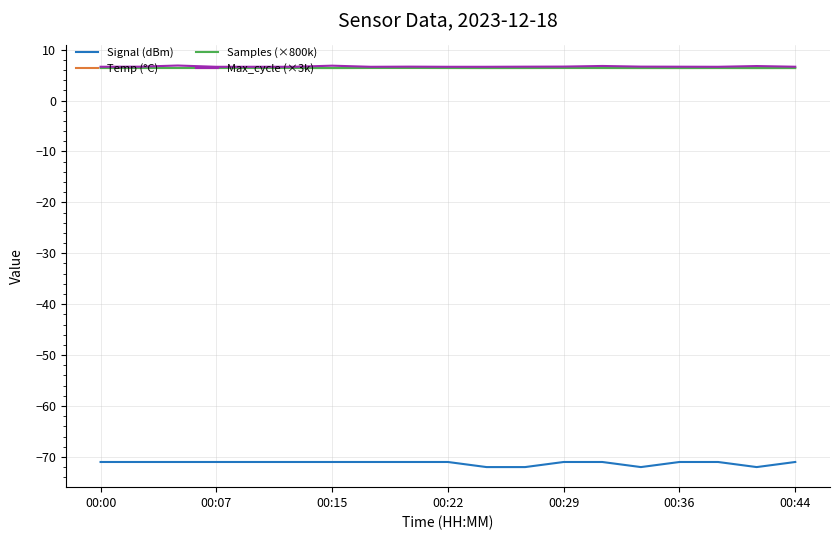

What is the lowest value of the Max_cycle (×3k) series?

6.6